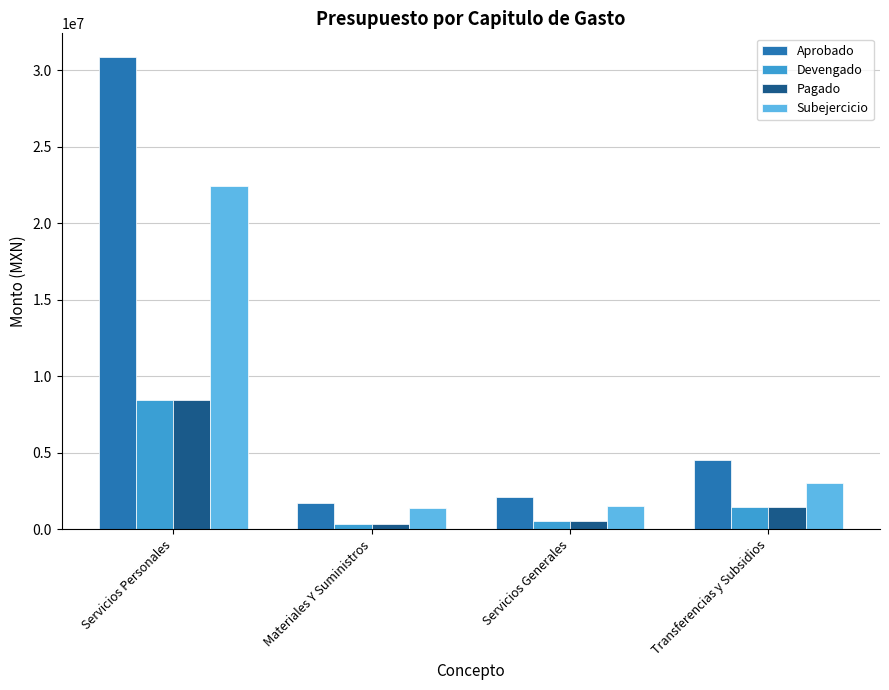

What is the lowest value of the Aprobado series?

1727065.0